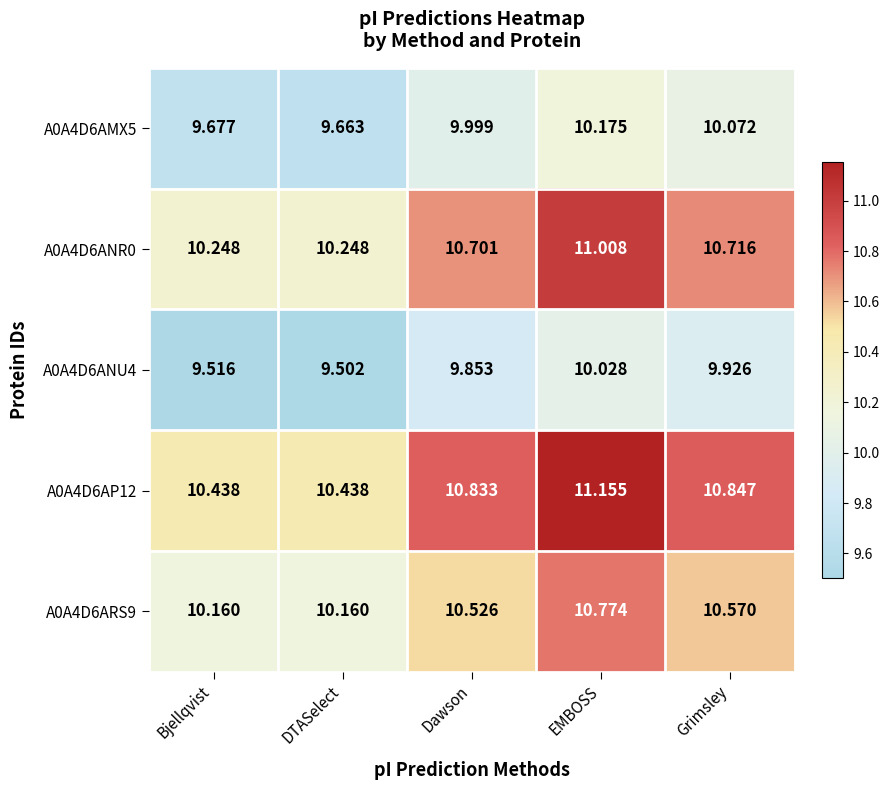

Rank the categories by A0A4D6ANU4 value from lowest to highest.

DTASelect, Bjellqvist, Dawson, Grimsley, EMBOSS